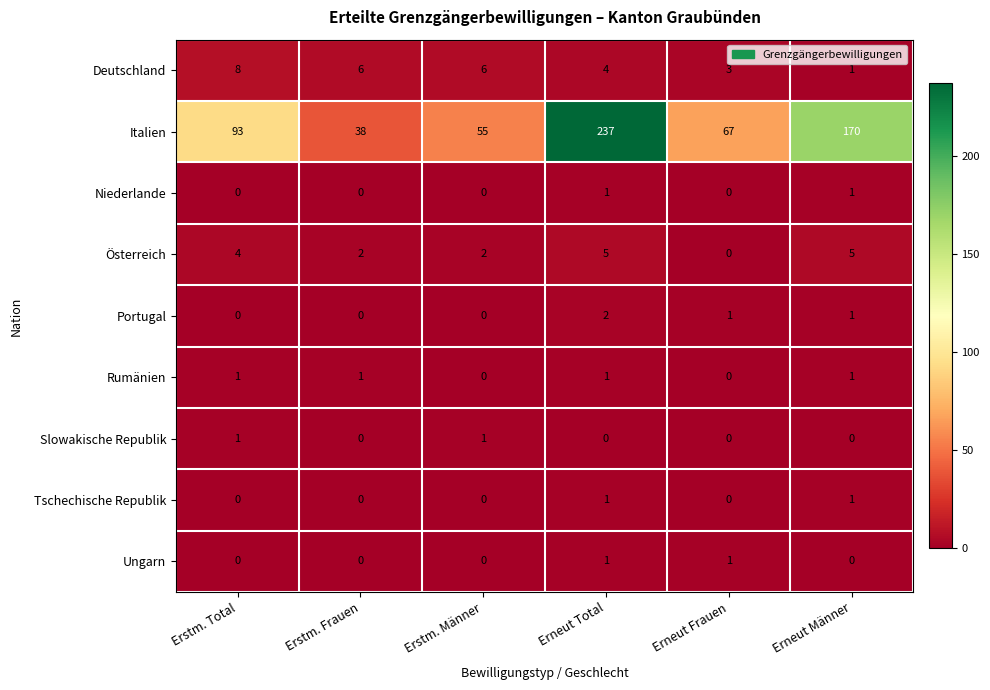

How many data points in Tschechische Republik are above 0?

2